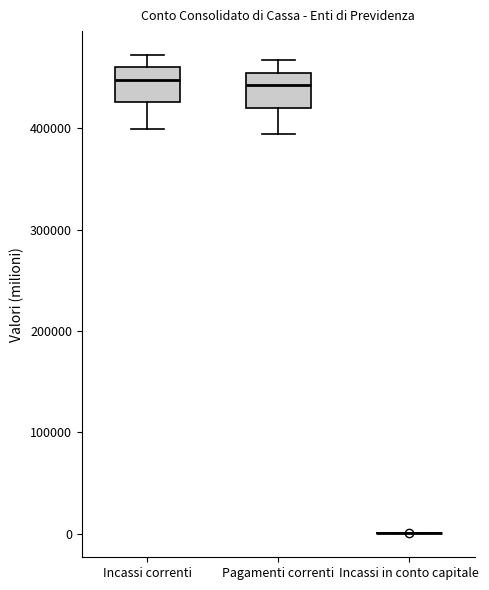

Reading left to right, read every box against the y-axis: the position of its median line, the range the box covers, and the ends of its whiskers. The values are not printed on the chart, so give them approximately, as read against the axis.

Incassi correnti: median 450000, box 430000 to 460000, whiskers 400000 to 470000
Pagamenti correnti: median 440000, box 420000 to 450000, whiskers 390000 to 470000
Incassi in conto capitale: box collapsed to a line at 0, whiskers 0 to 0